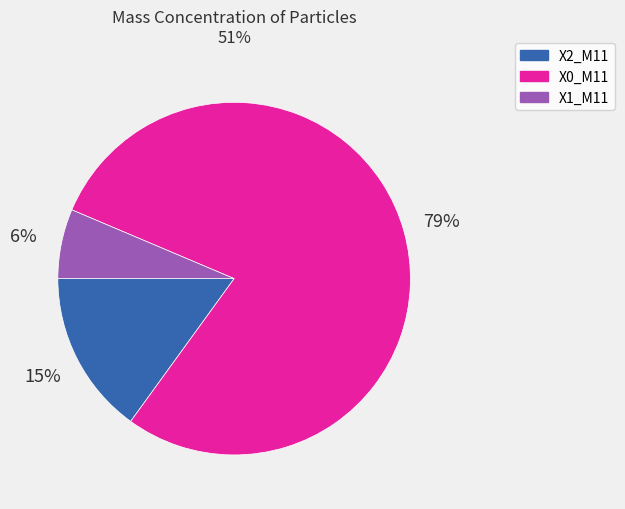

Is the sum of X2_M11 and X1_M11 greater than half?

No